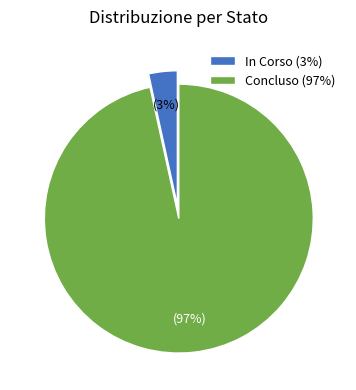

The In Corso (3%) slice represents 3% of the pie. True or false?

True